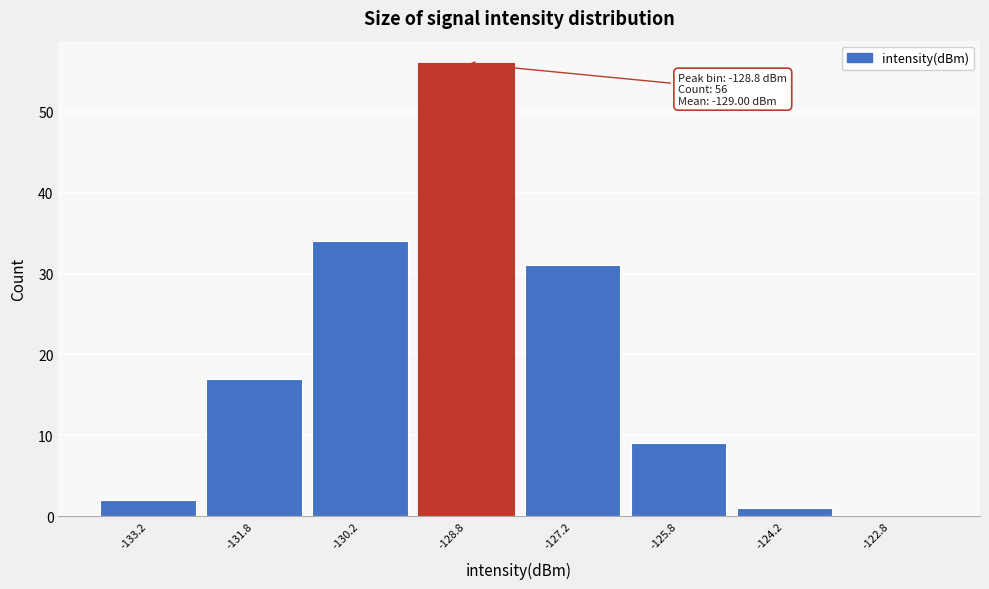

Which range on the x-axis has the tallest bar?

-129.5 to -128.0